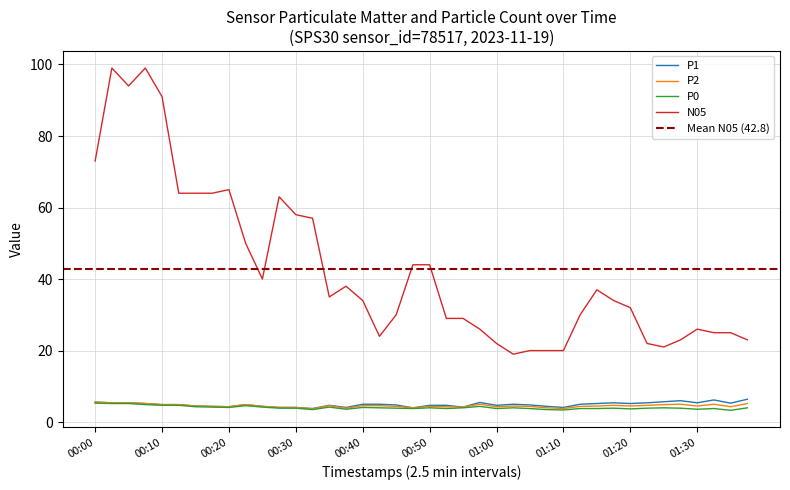

Does the chart display data point markers on the line(s)?

No